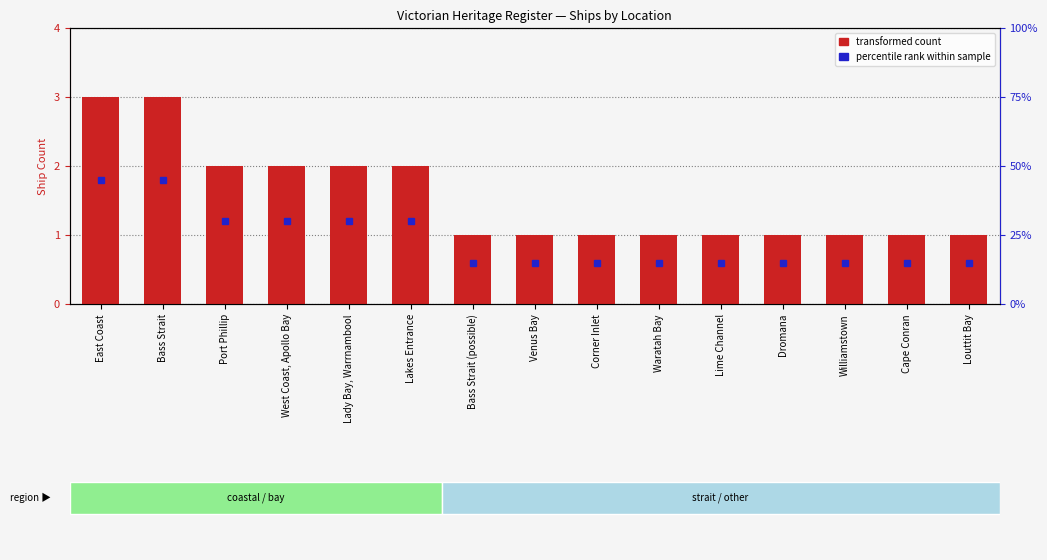

What is the change in value from Bass Strait to Lime Channel?

-2